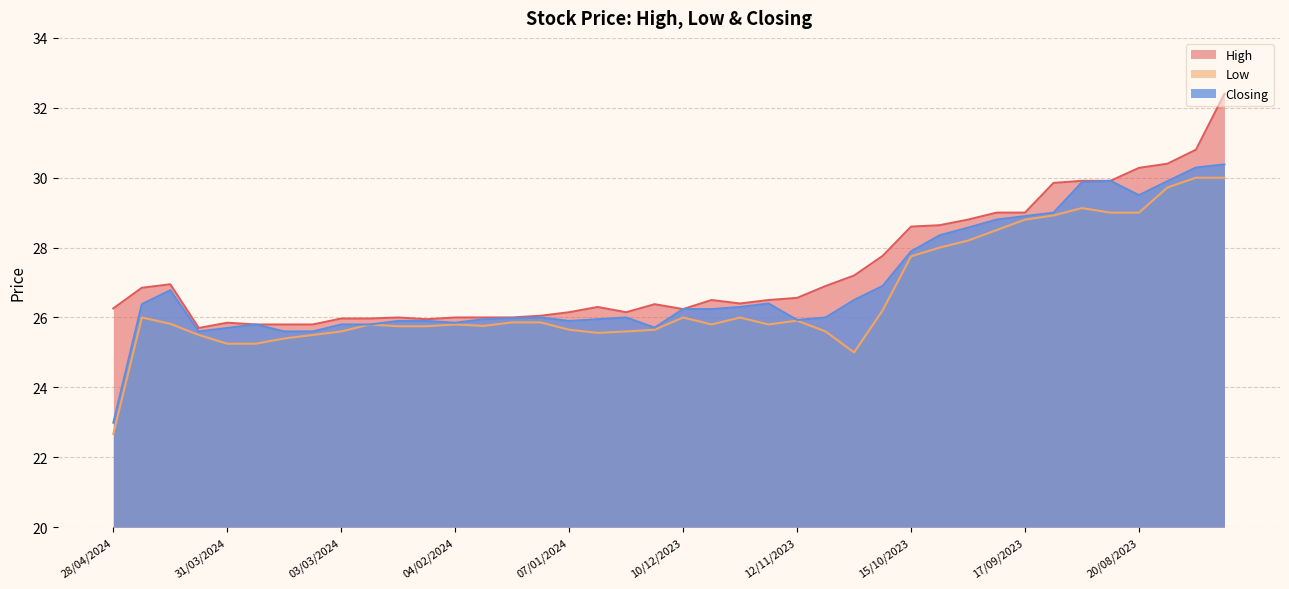

True or false: High and Low cross at least once.

False